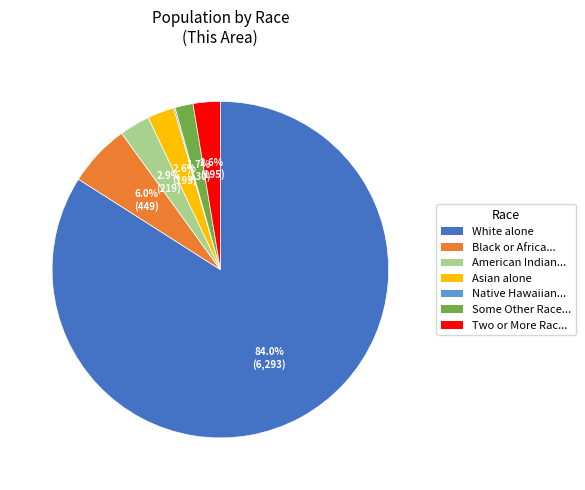

What is the largest slice in the pie chart?

White alone